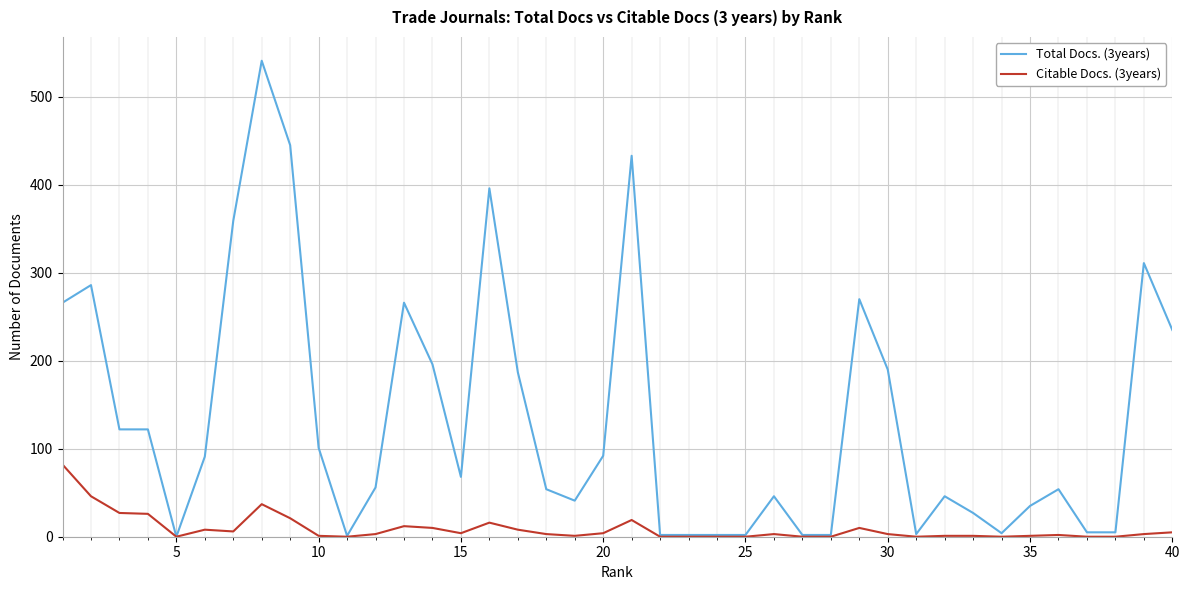

Does the chart have visible grid lines?

Yes